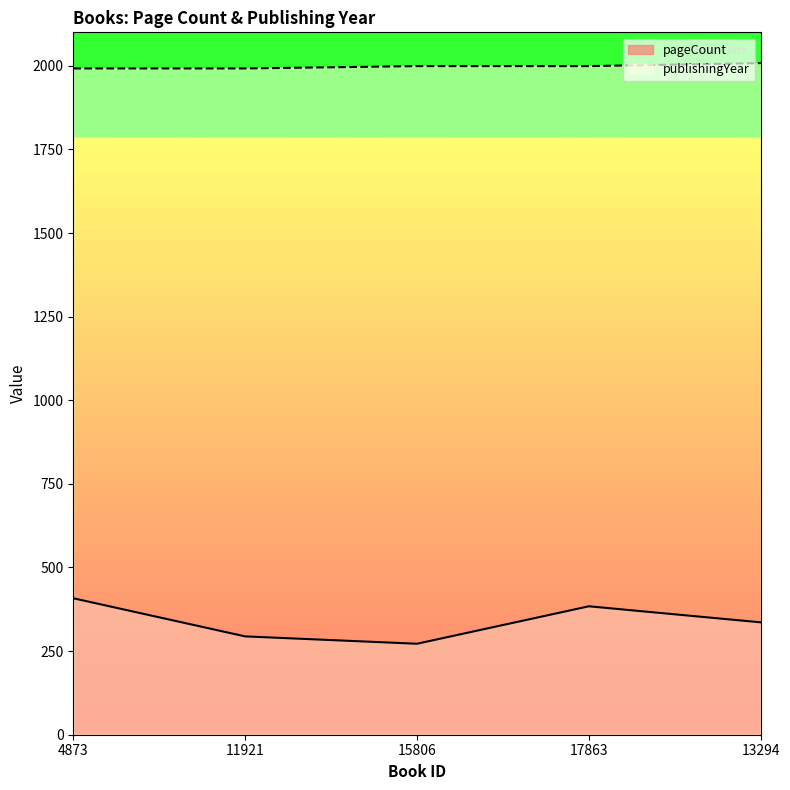

Reading left to right, extract all data points from this chart.

pageCount: 4873=408	11921=294	15806=272	17863=384	13294=336
publishingYear: 4873=1992	11921=1992	15806=1999	17863=1999	13294=2008